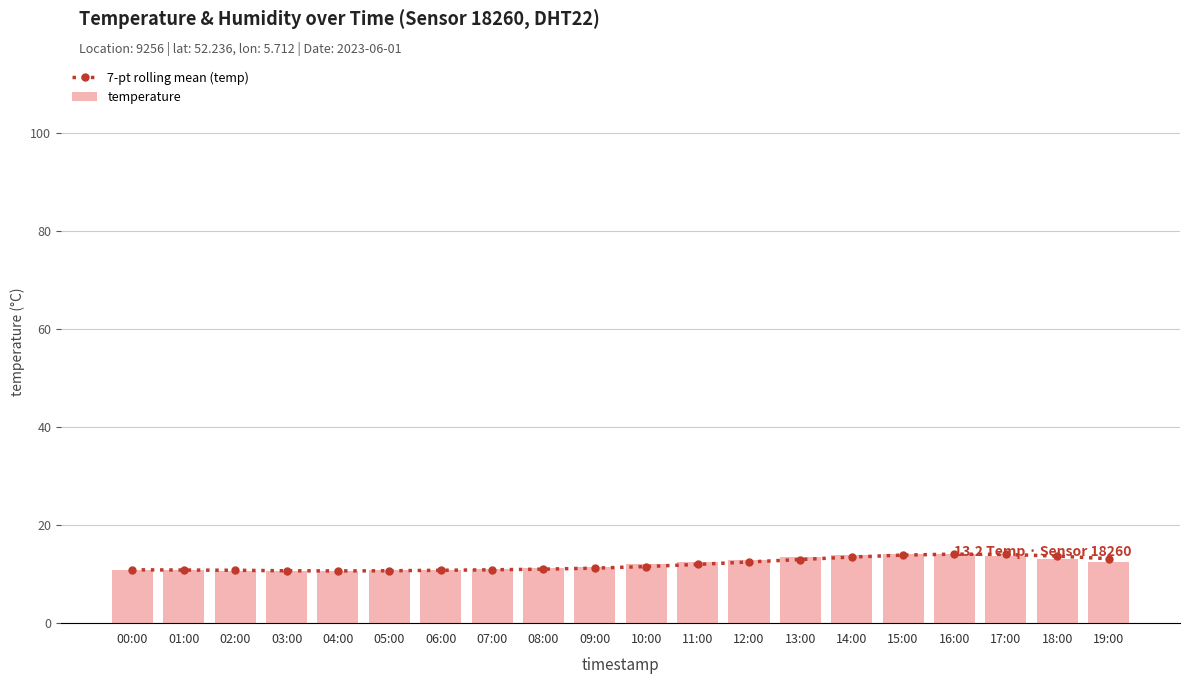

What is the maximum value for 7-pt rolling mean (temp)?

14.1